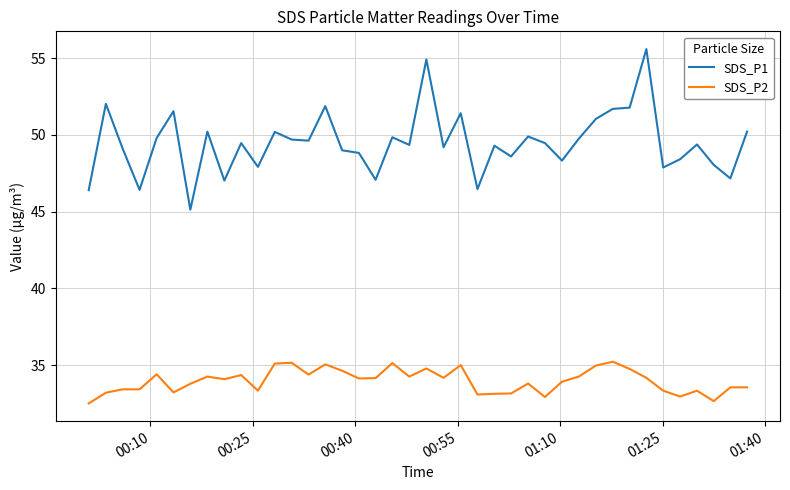

What is the minimum value shown in the chart?

32.5